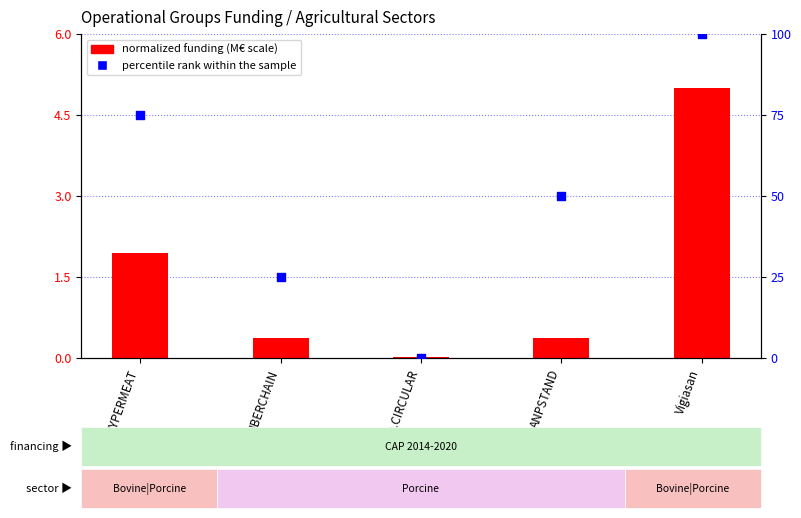

Which series has the largest Y range (max minus min)?

percentile rank within the sample